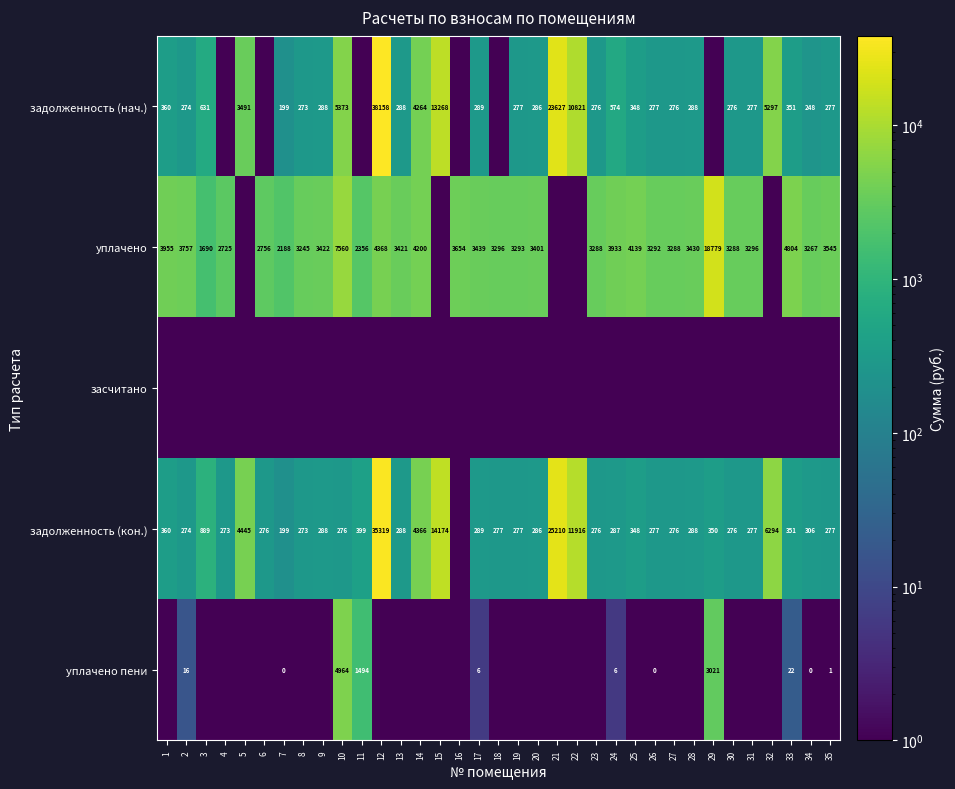

Is the value of уплачено пени at 26 greater than the value of уплачено at 1?

No